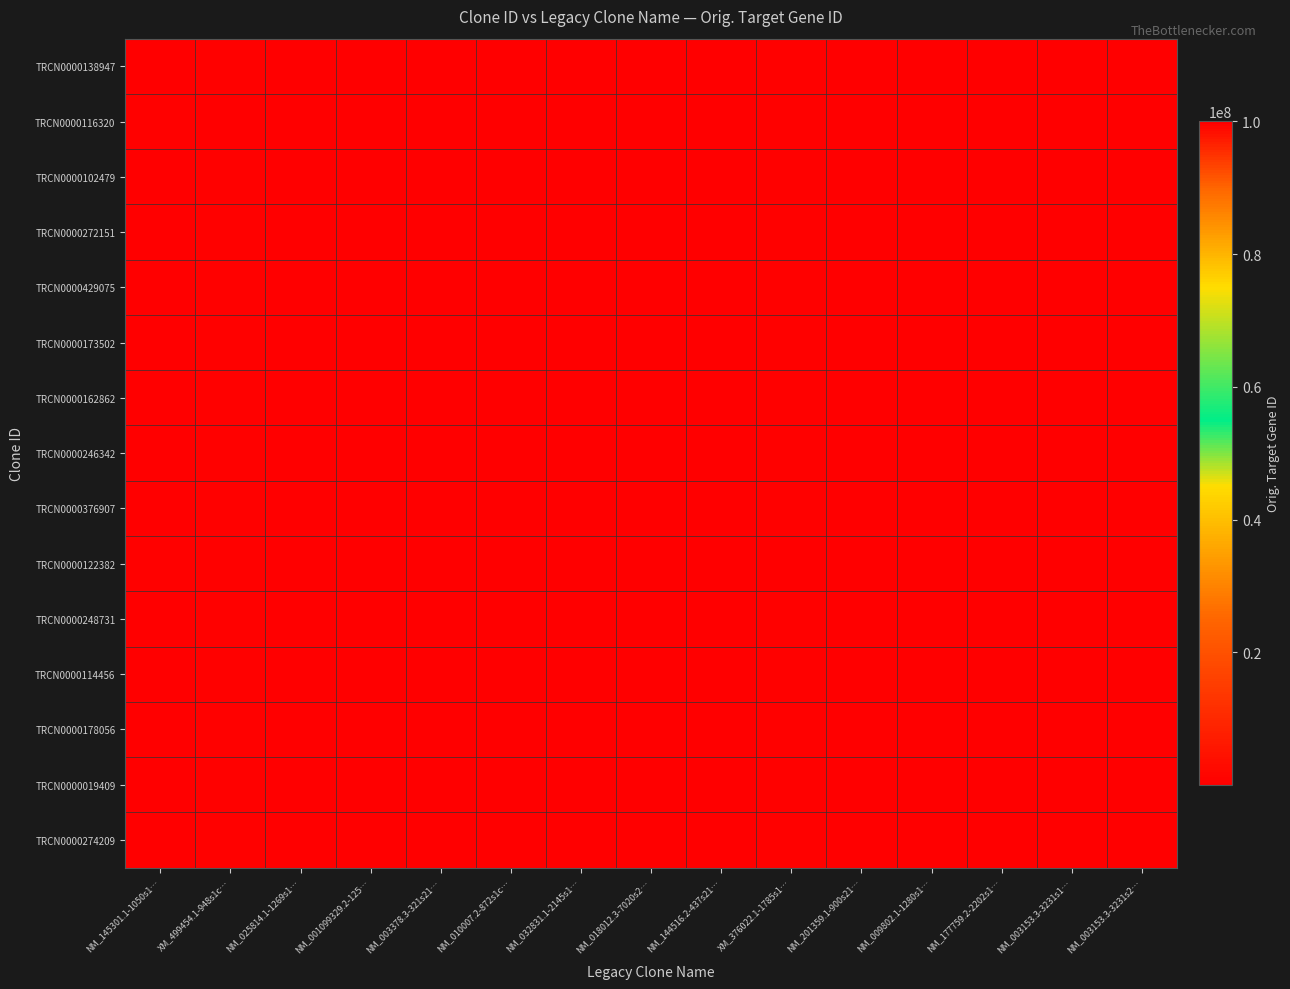

At which category is the sum across all series the highest?

NM_001099329.2-125…